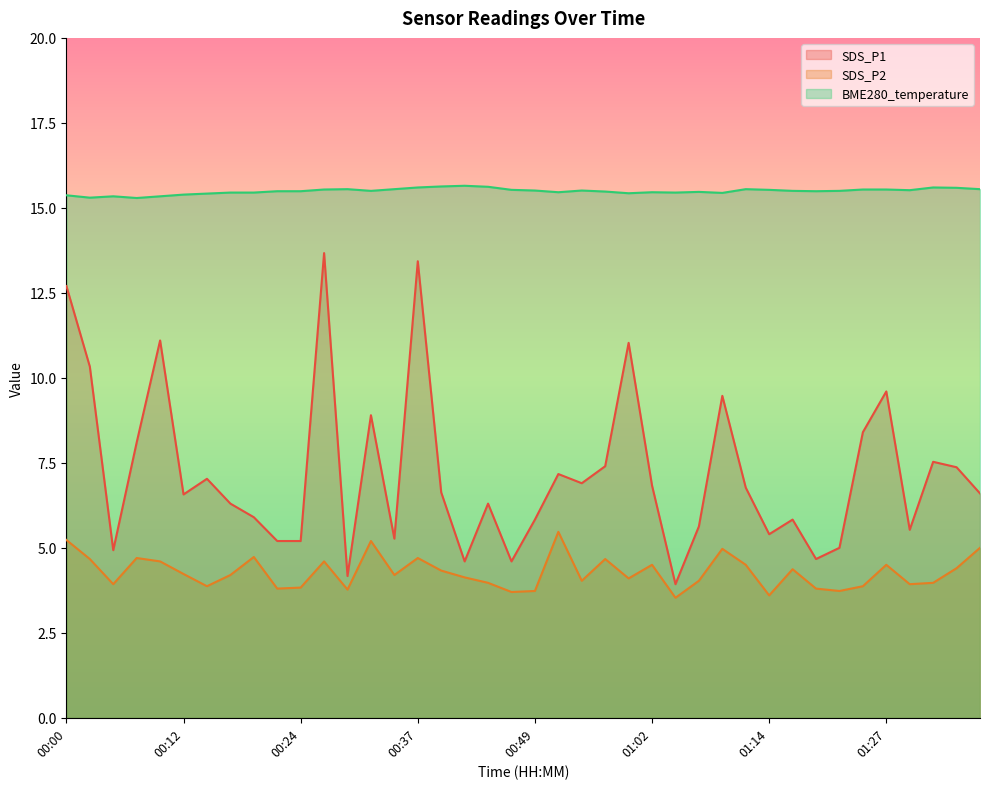

True or false: BME280_temperature and SDS_P2 intersect in this chart.

False